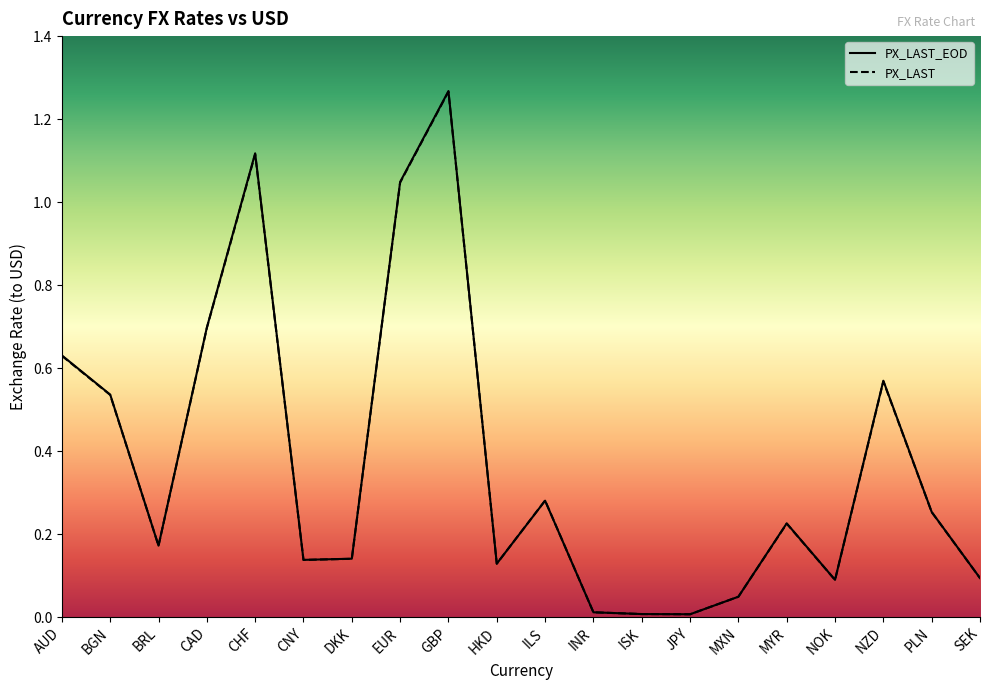

True or false: PX_LAST has more than 2 interior local peaks.

True